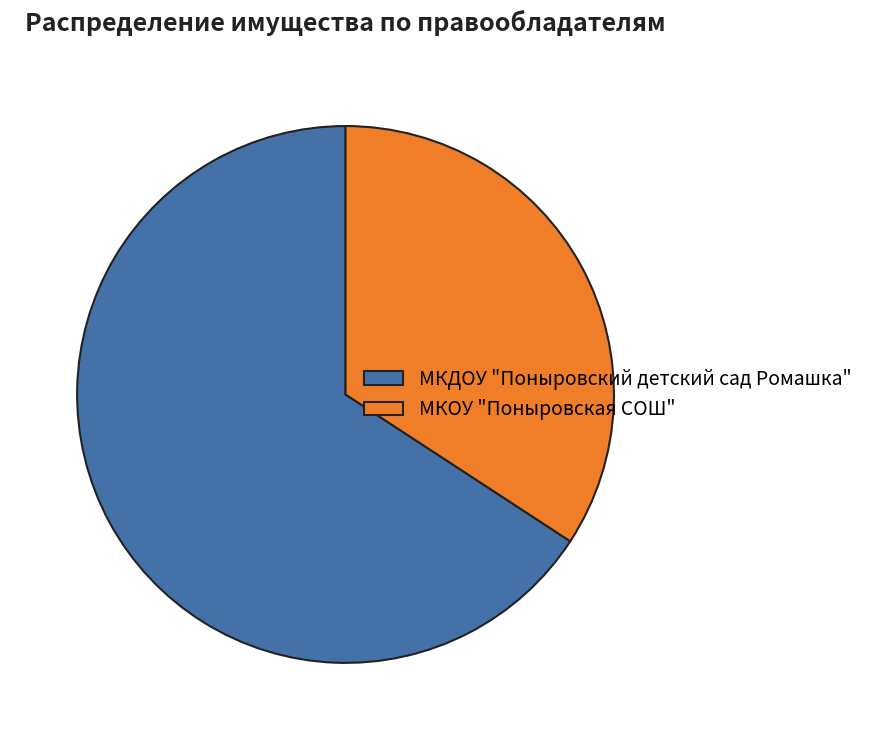

What is the ratio of the value at МКДОУ "Поныровский детский сад Ромашка" to the value at МКОУ "Поныровская СОШ"?

1.9